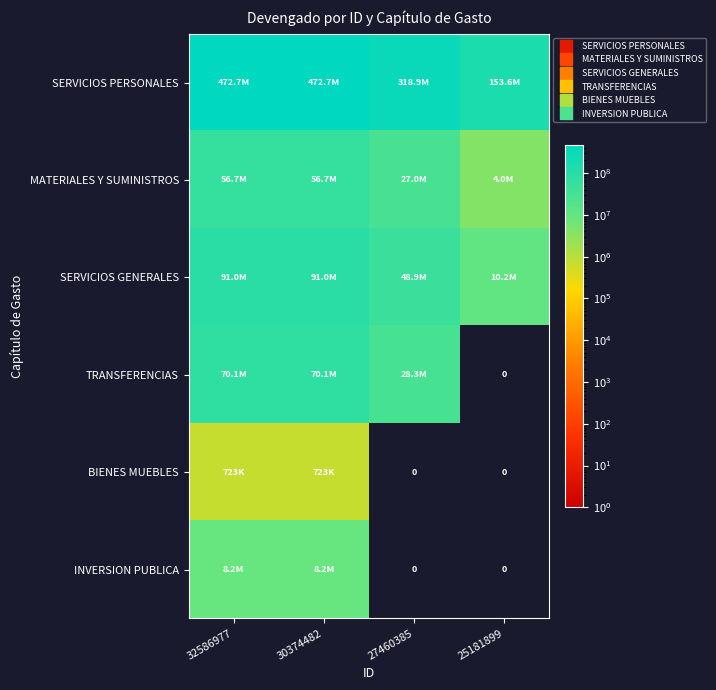

At which category is the sum across all series the highest?

32586977